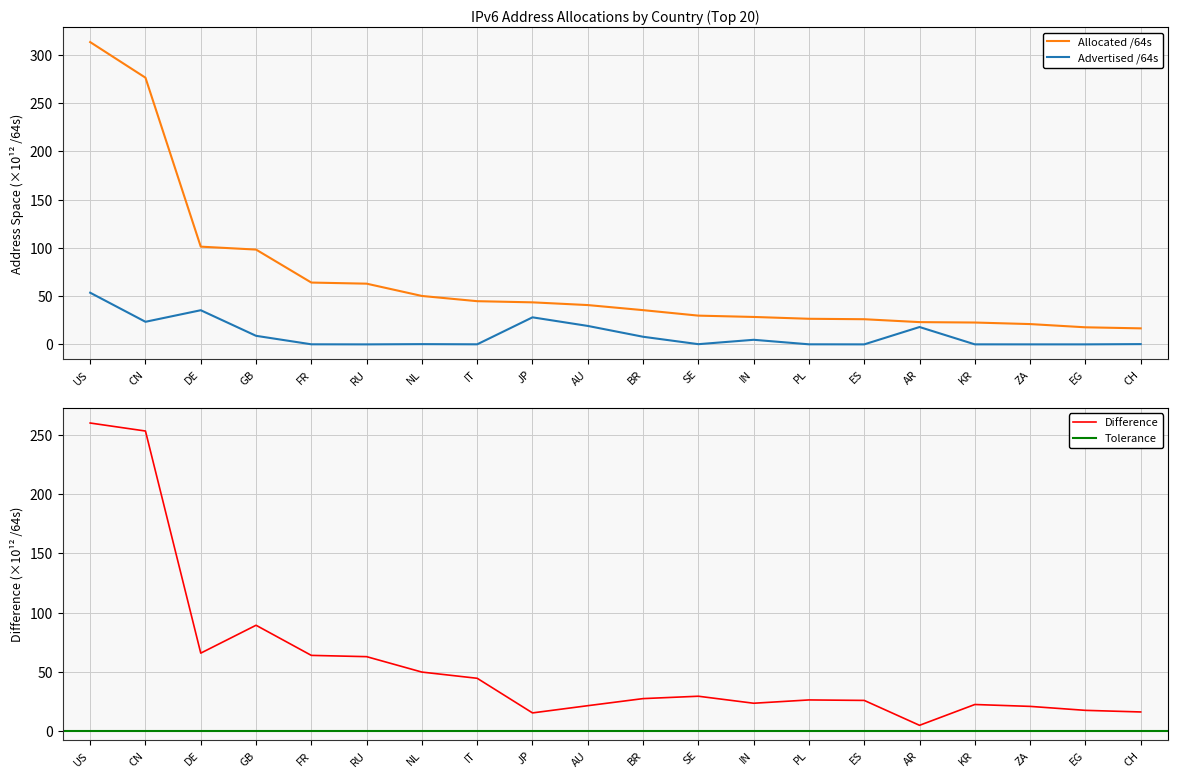

What is the sum of the Allocated /64s values at GB and FR?

162.4